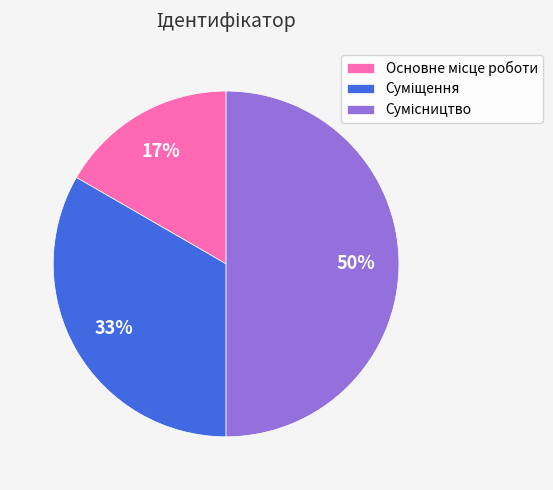

To the nearest percent, what is the average slice percentage?

33%